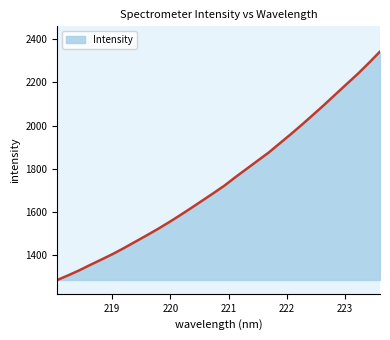

Reading right to left, list all the values displayed in this chart.

2343.5	2290.7	2239.9	2192.7	2145.1	2097.2	2050.9	2005.2	1960.9	1918.1	1875.1	1837.0	1798.8	1760.5	1720.7	1685.2	1650.8	1616.3	1582.7	1550.0	1518.9	1489.4	1460.6	1431.6	1404.1	1378.8	1354.0	1328.5	1305.0	1283.0